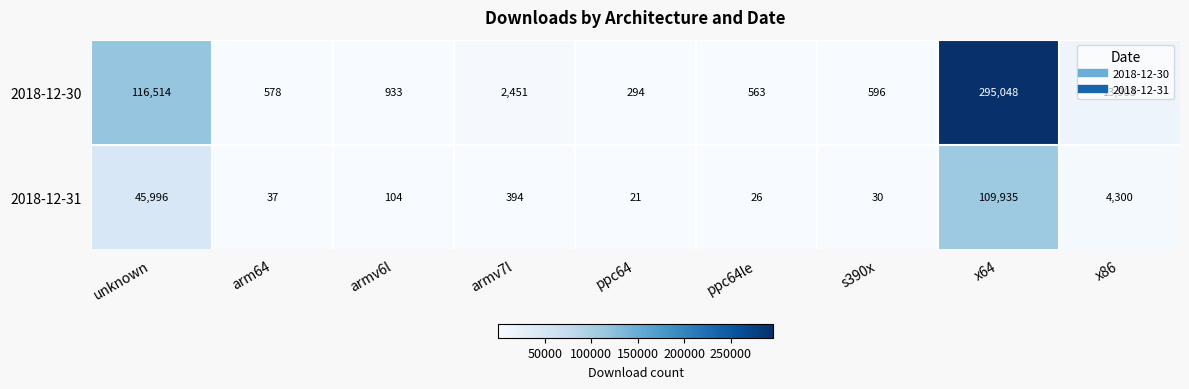

What is the spread (max minus min) of values at unknown?

70518